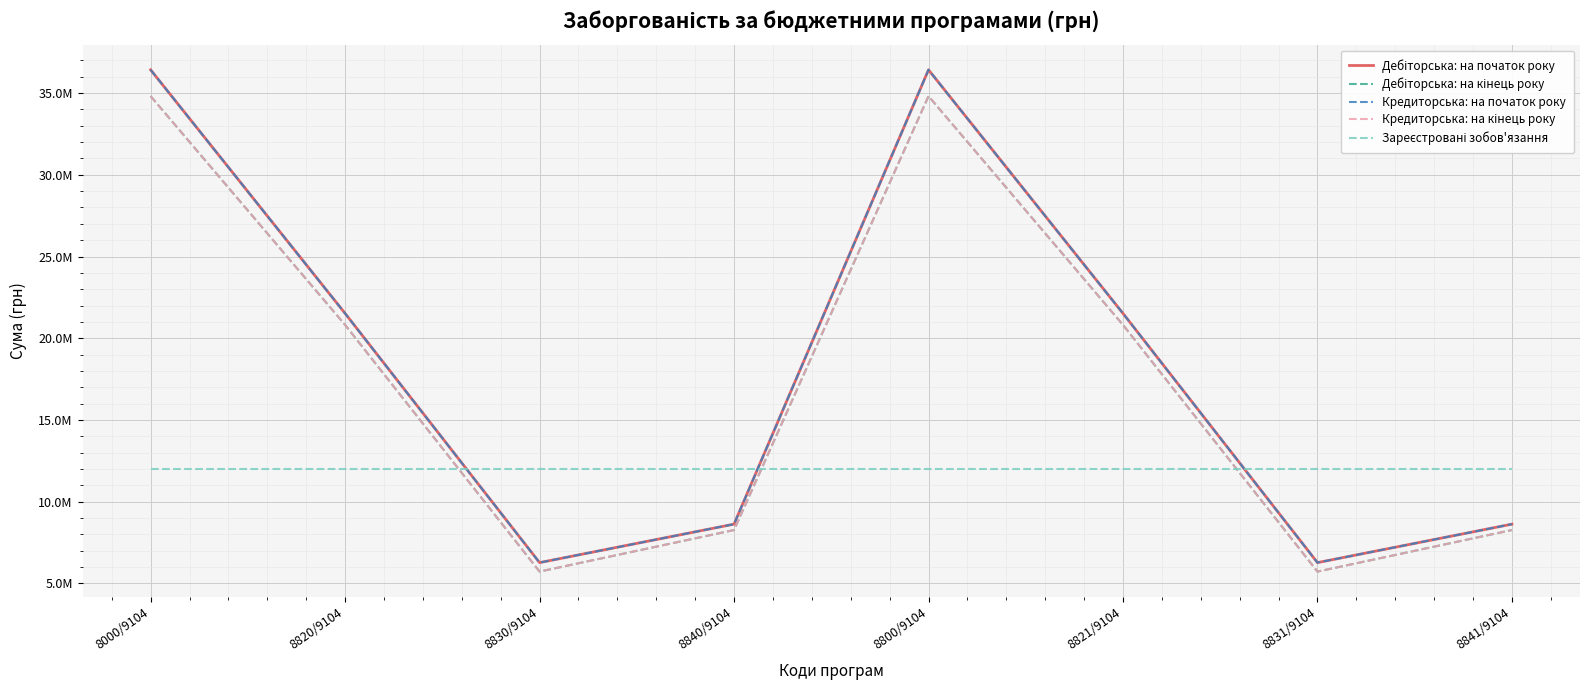

Which series ends up on top after the final intersection of Зареєстровані зобов'язання and Кредиторська: на кінець року?

Зареєстровані зобов'язання